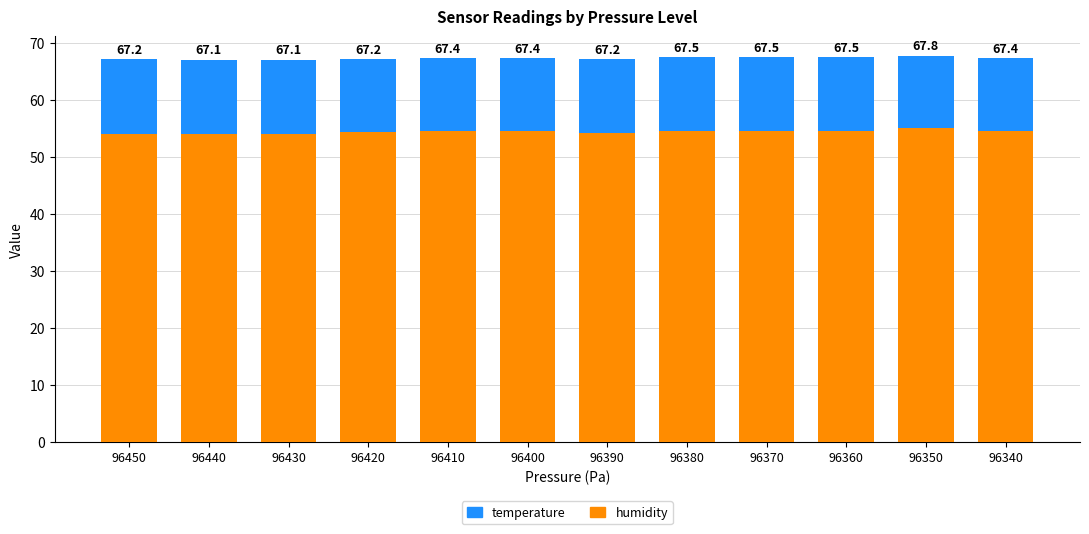

Count the temperature values in the range 12 to 13.

9